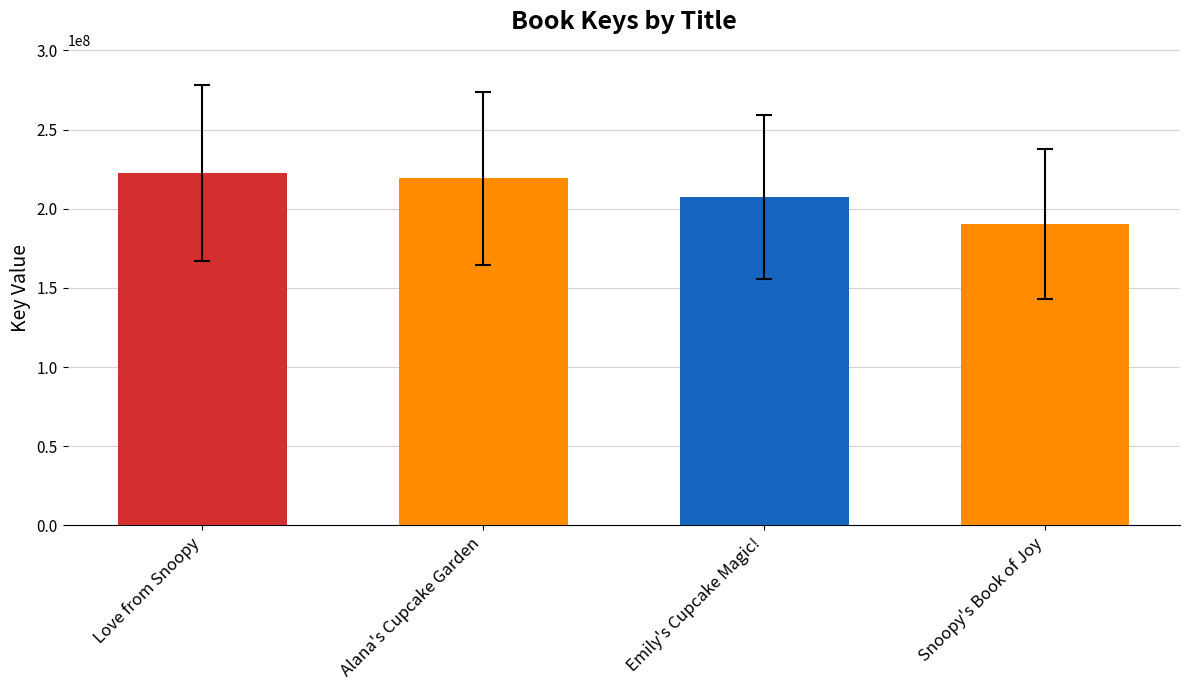

True or false: the data shows 190281345 at Snoopy's Book of Joy.

True